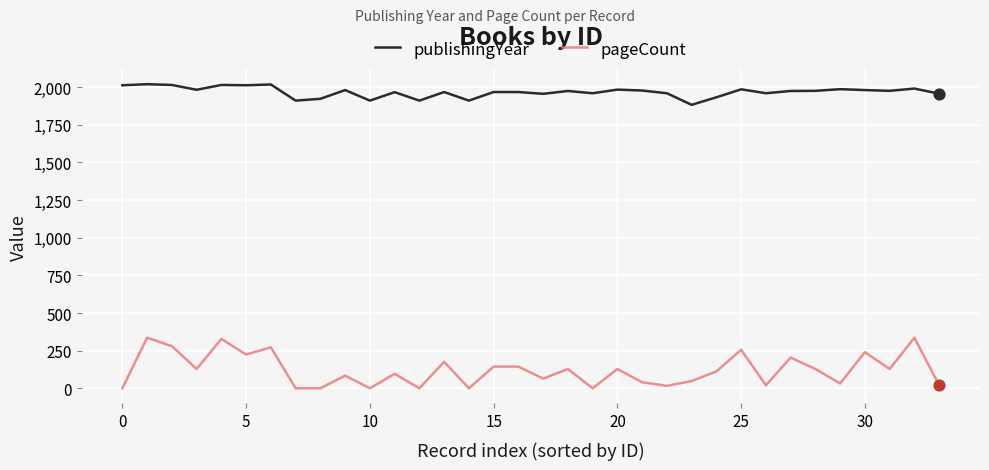

Which series has the largest total across all categories?

publishingYear